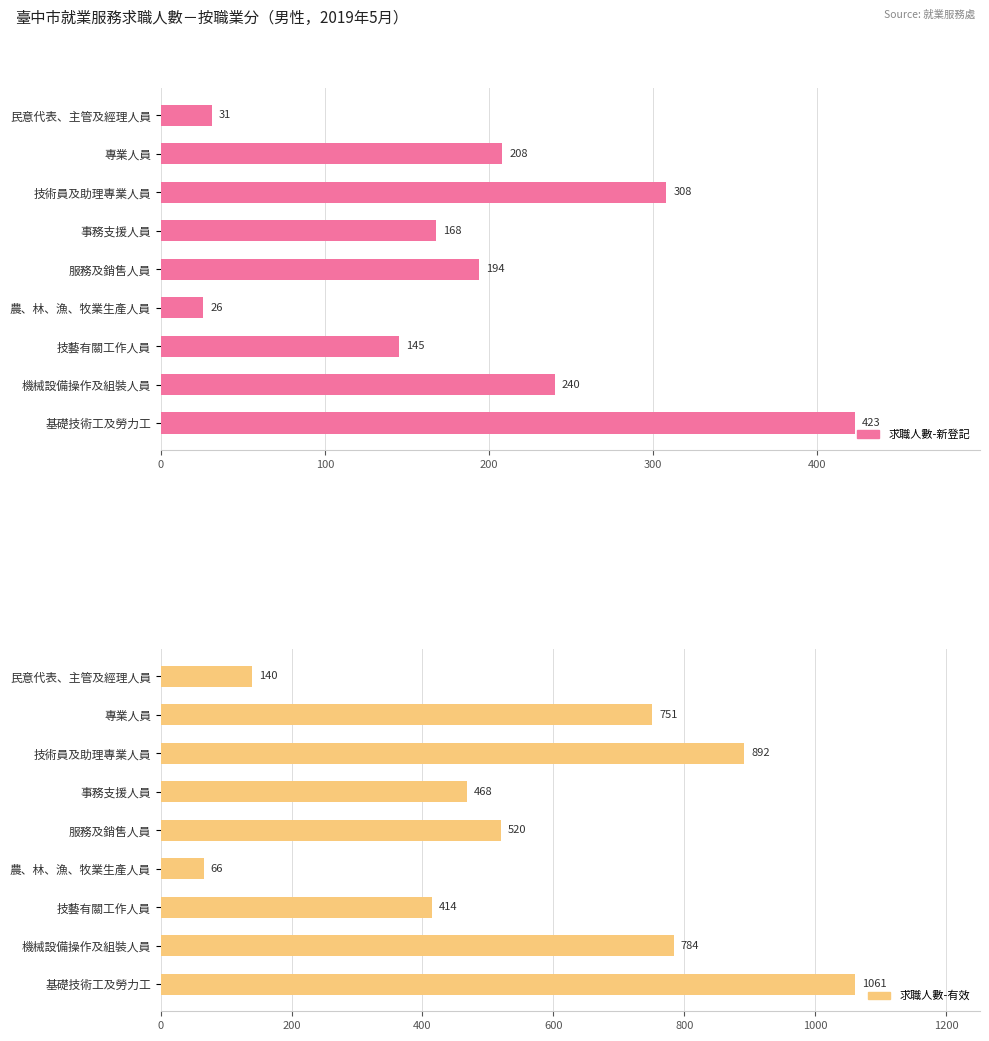

At how many categories does at least one series exceed 849?

2